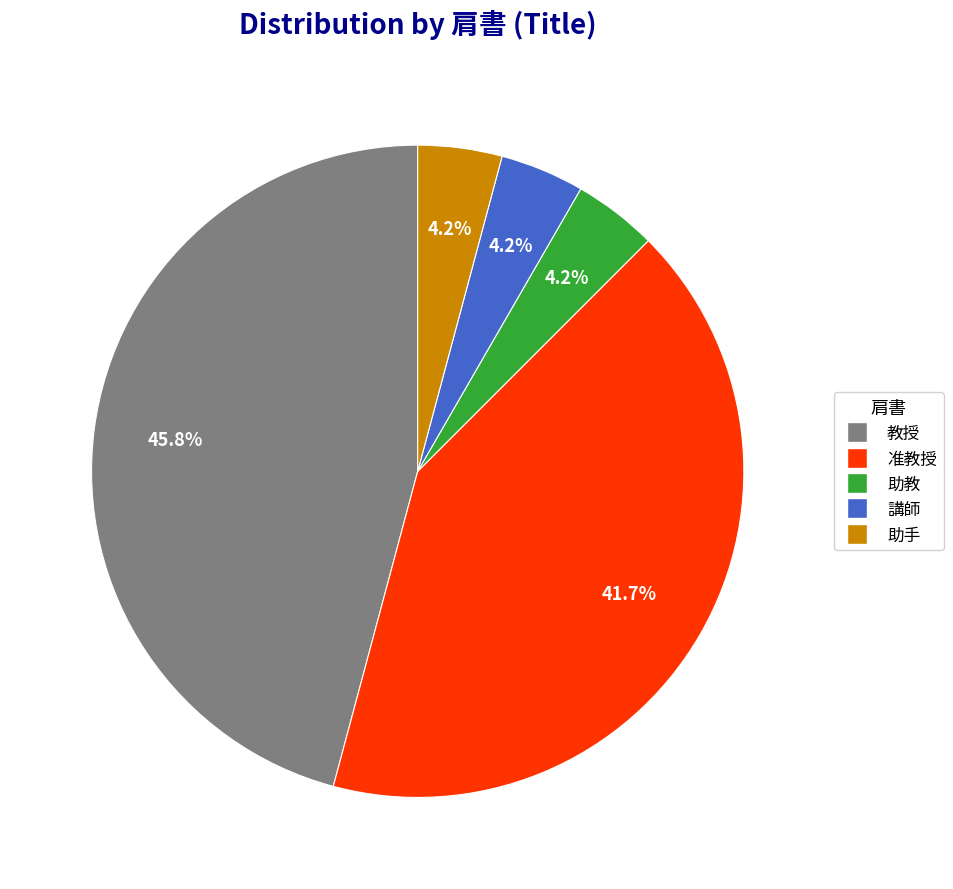

Count the number of slices in the pie.

5